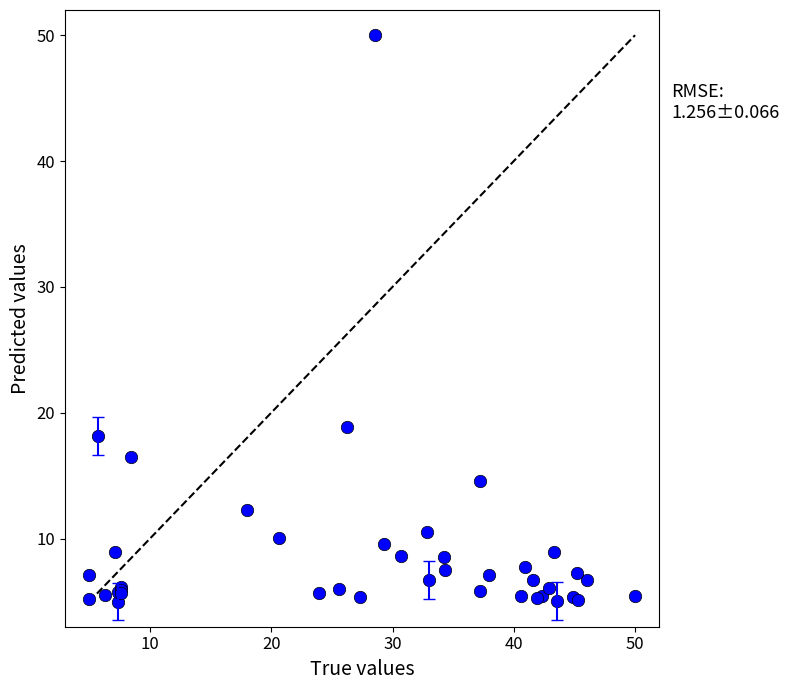

What Y value in the scatter plot is closest to 27?

18.9